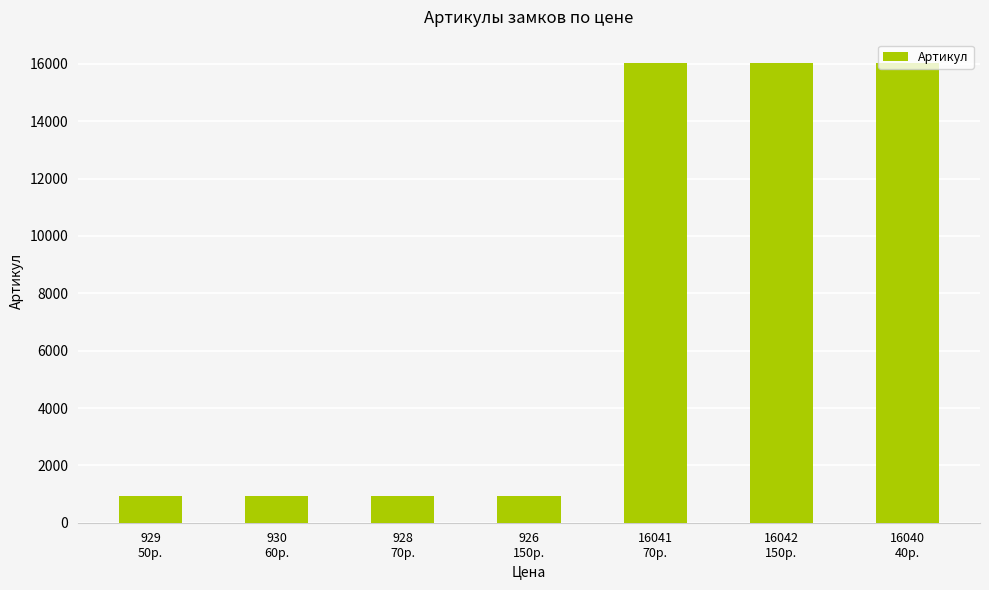

What is the minimum value shown in the chart?

926